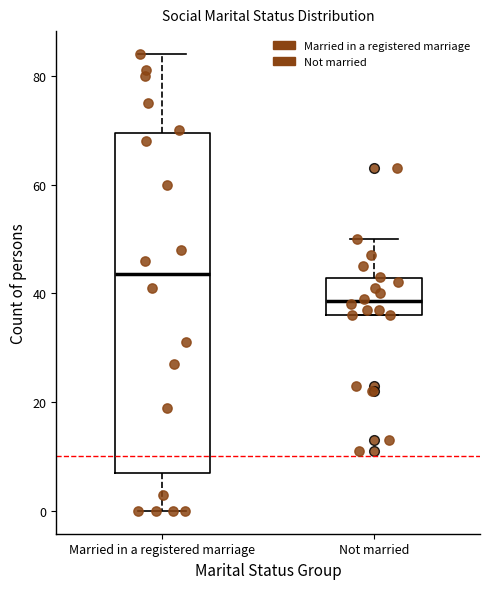

Which box is the tallest, from its lower edge to its upper edge?

Married in a registered marriage